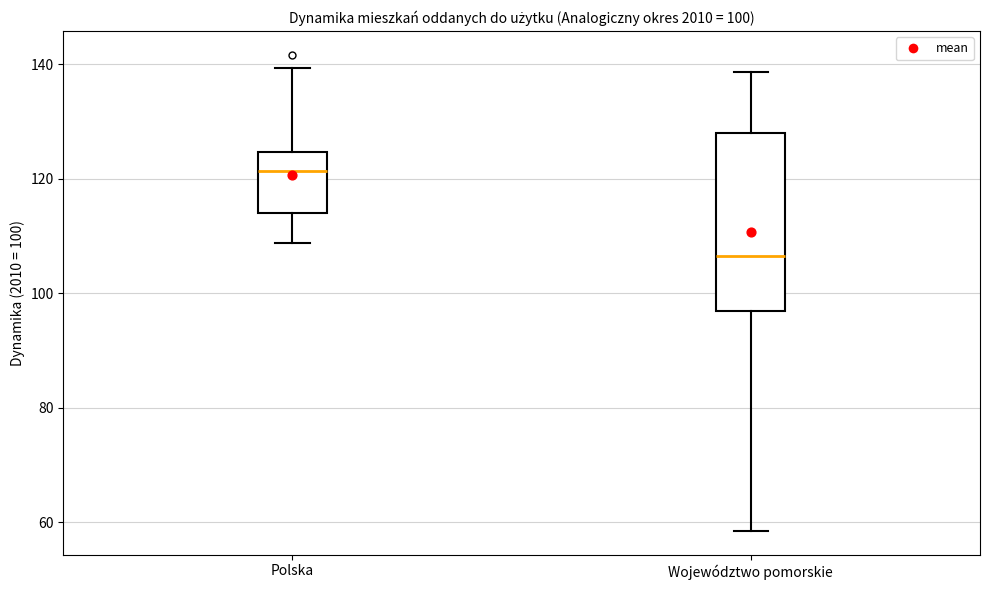

Comparing the boxes themselves (not the whiskers), which one is the tallest?

Województwo pomorskie